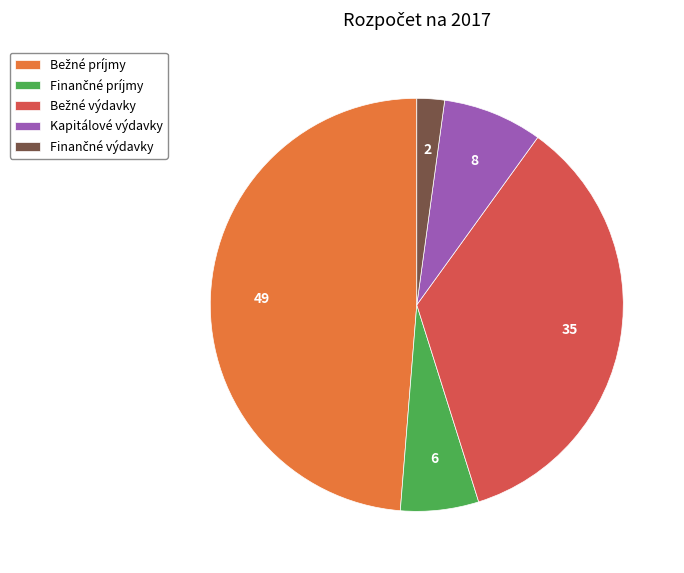

How many segments does this pie chart have?

5